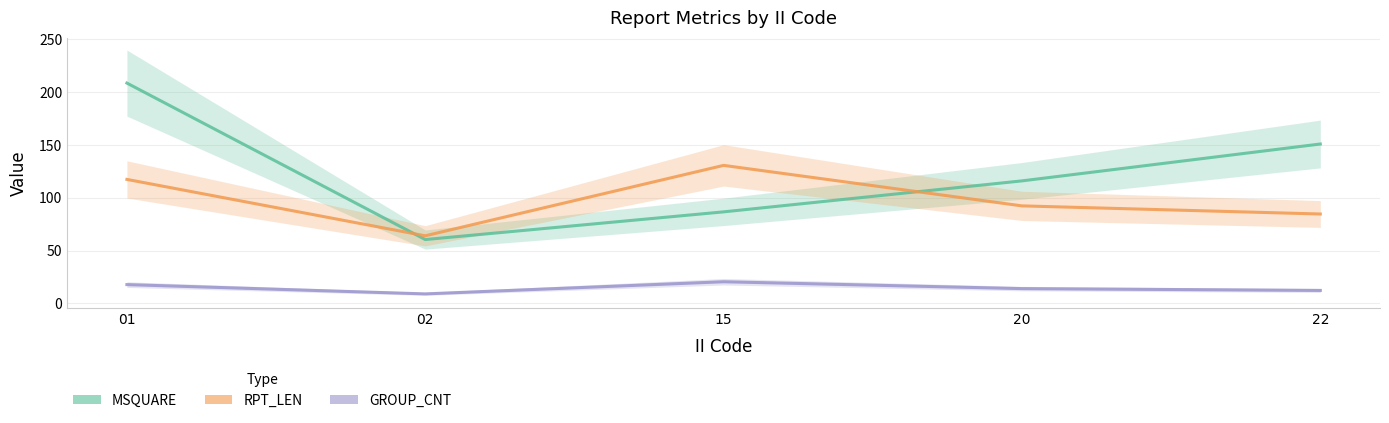

What is the sum of the GROUP_CNT values at 20 and 15?

34.5